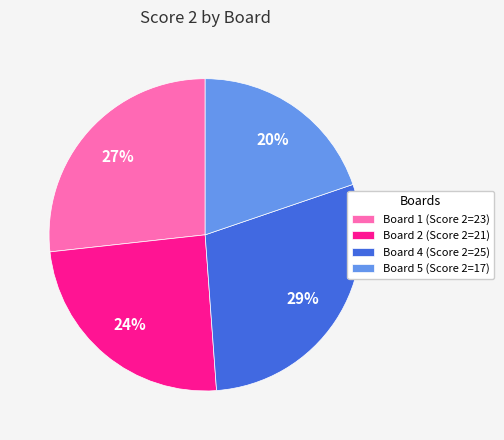

What percentage is the Board 4 (Score 2=25) slice, to the nearest percent?

29%